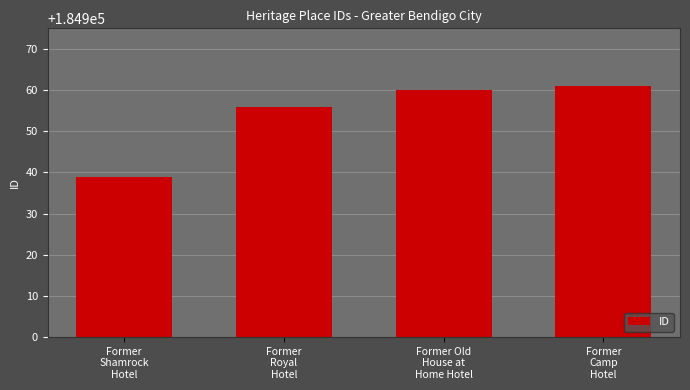

The value at Former
Royal
Hotel is 52402. True or false?

False